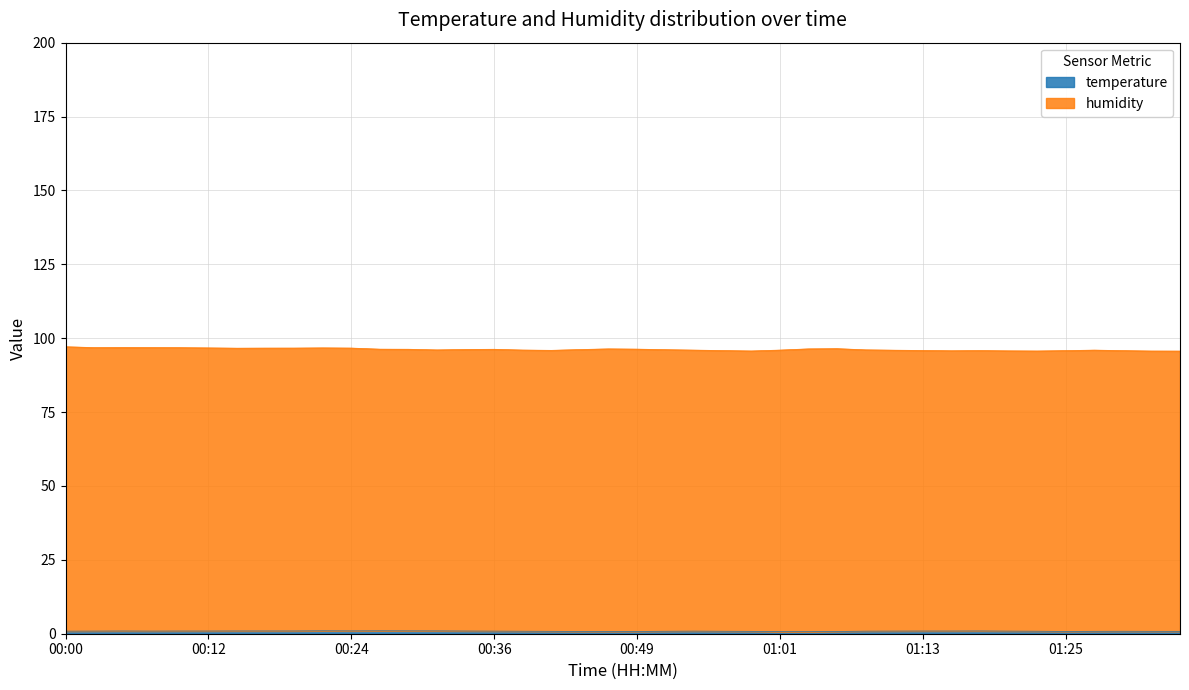

What is the difference between the highest and lowest values at 01:03?

95.7